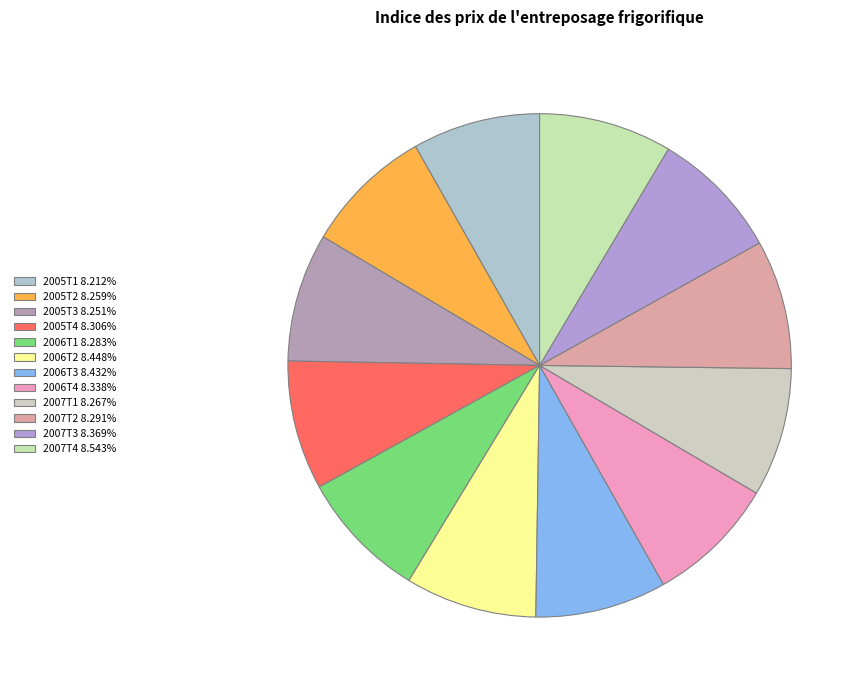

What is the change in value from 2005T1 to 2007T2?

+1.0